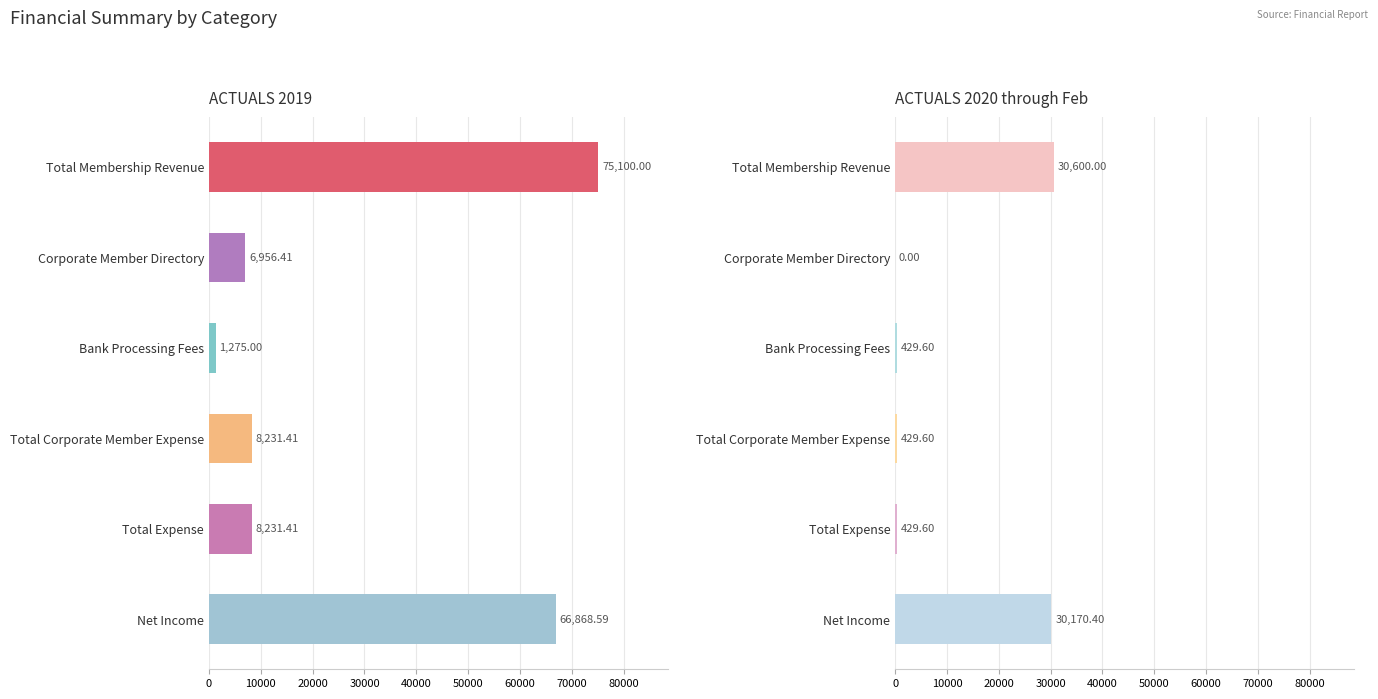

What are all the series names shown in the legend?

ACTUALS 2019, ACTUALS 2020 through Feb